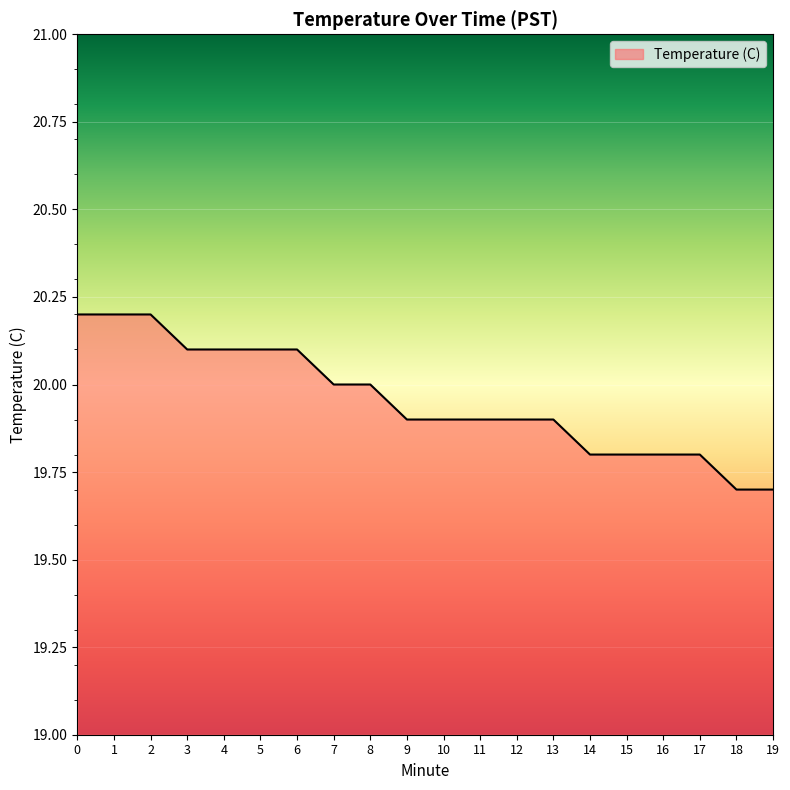

Count the values in the range 19 to 20.

13